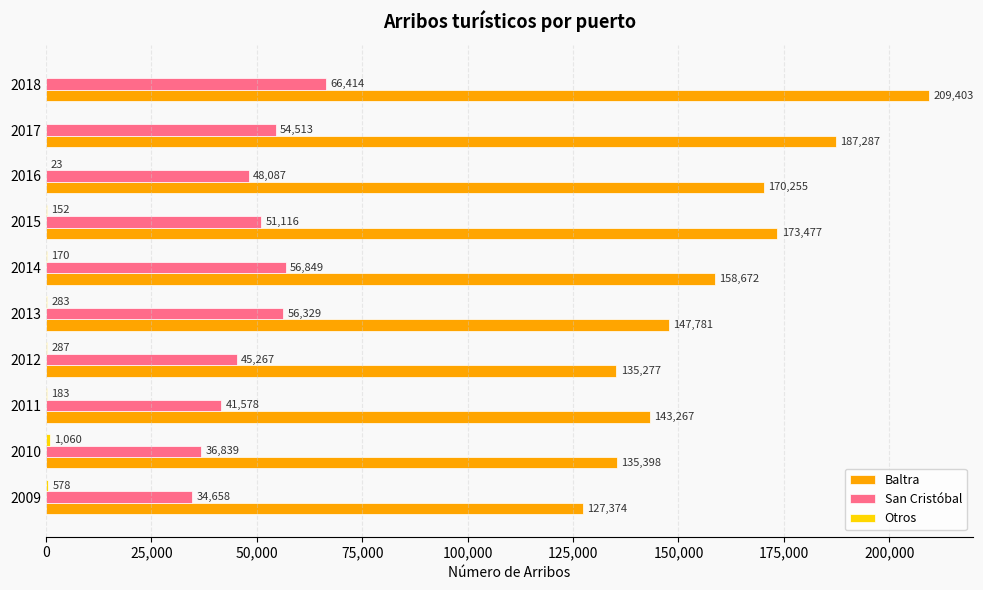

Which series has the largest total across all categories?

Baltra